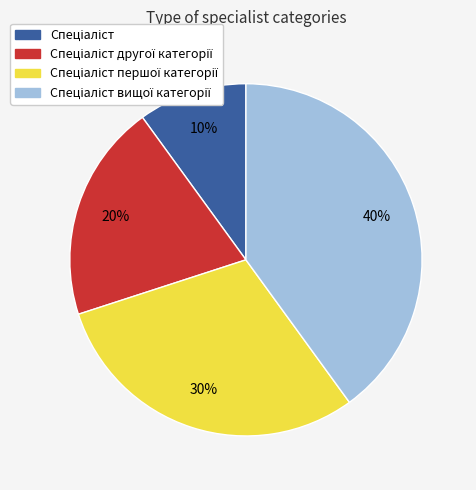

To the nearest percent, what is the average slice percentage?

25%